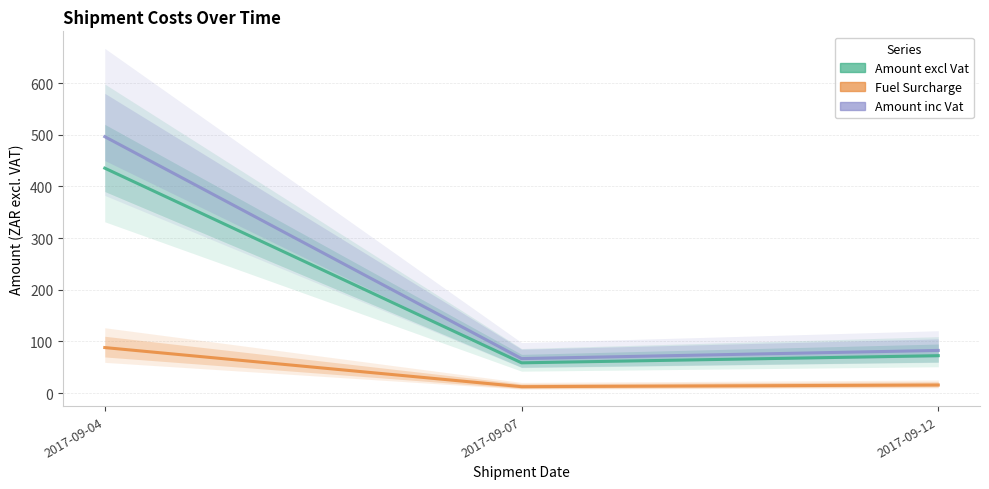

What is the lowest value of the Amount excl Vat series?

58.6